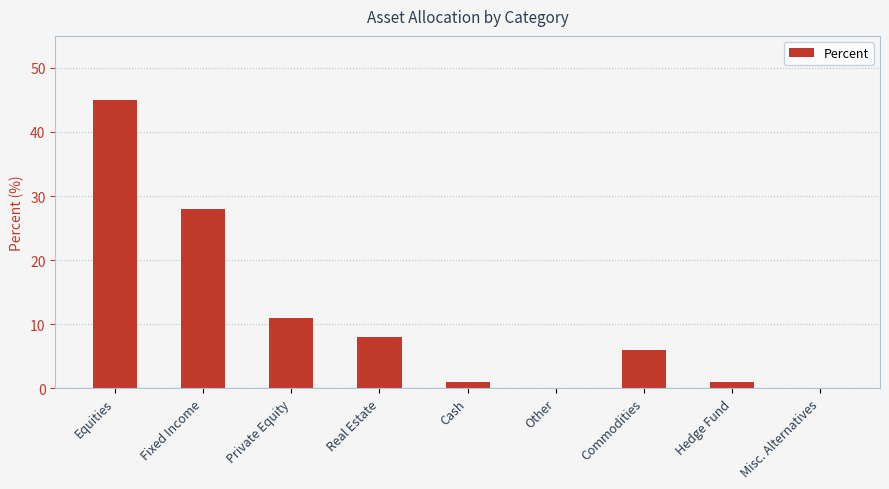

Is it true that the value at Fixed Income is 13?

False